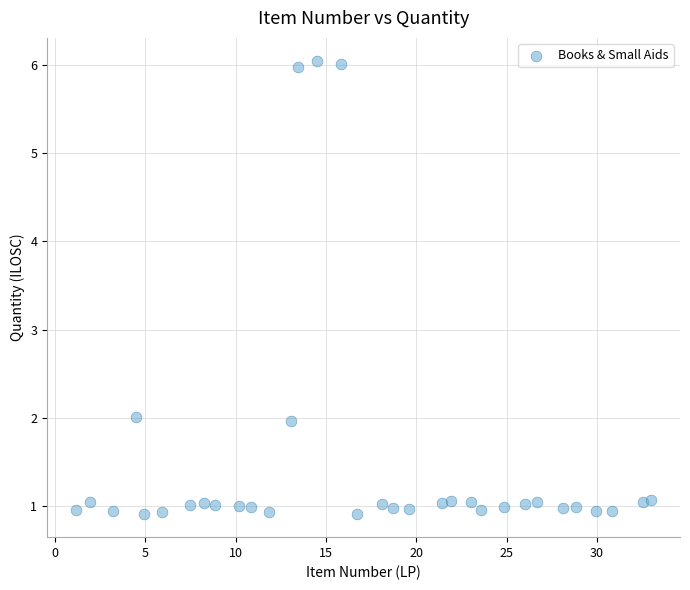

What is the range of Y values (max minus min)?

5.2